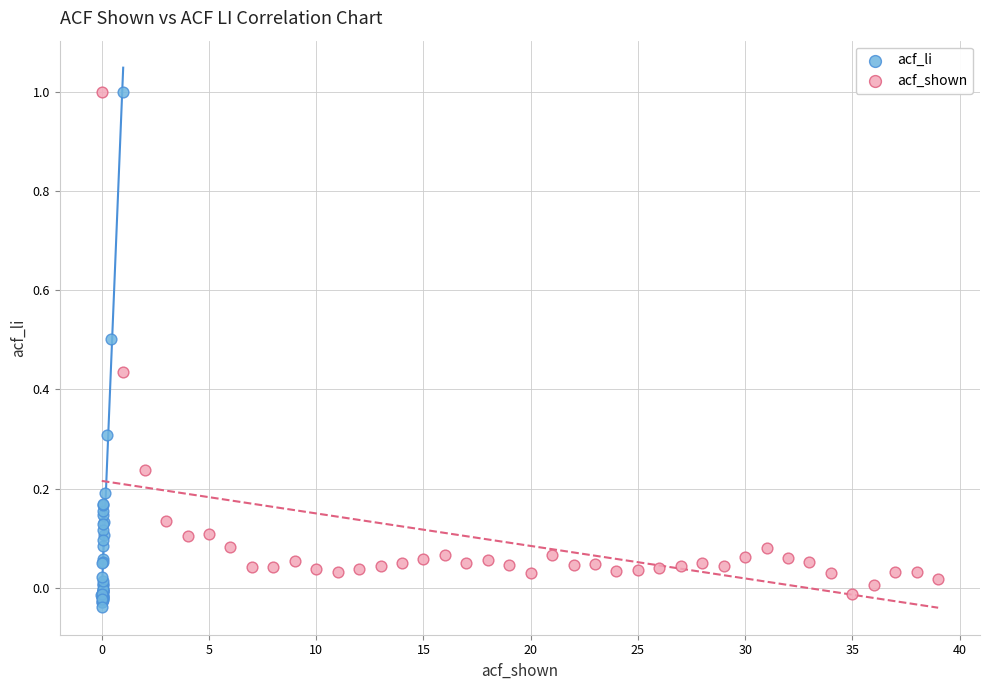

Which series contains the lowest Y value?

acf_li